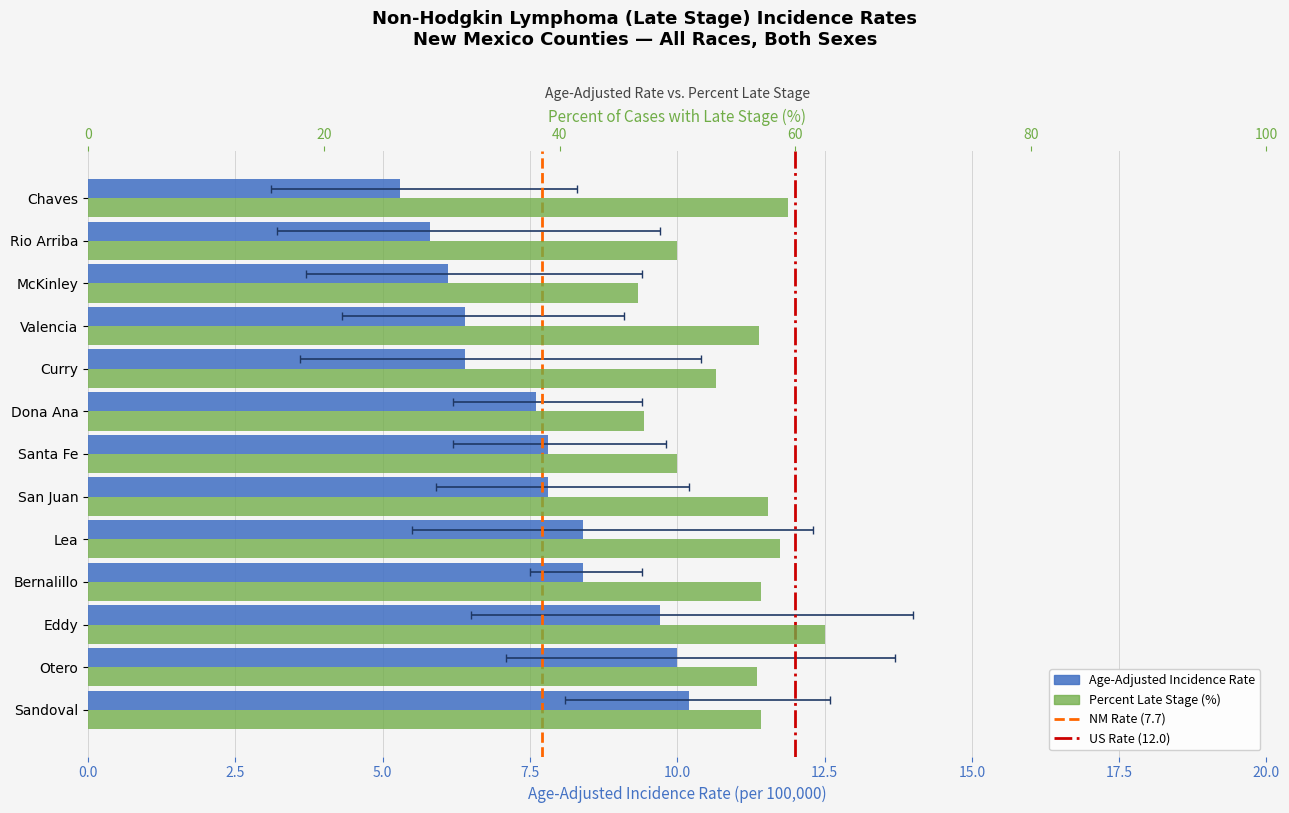

What is the minimum value for Percent Late Stage?

46.7